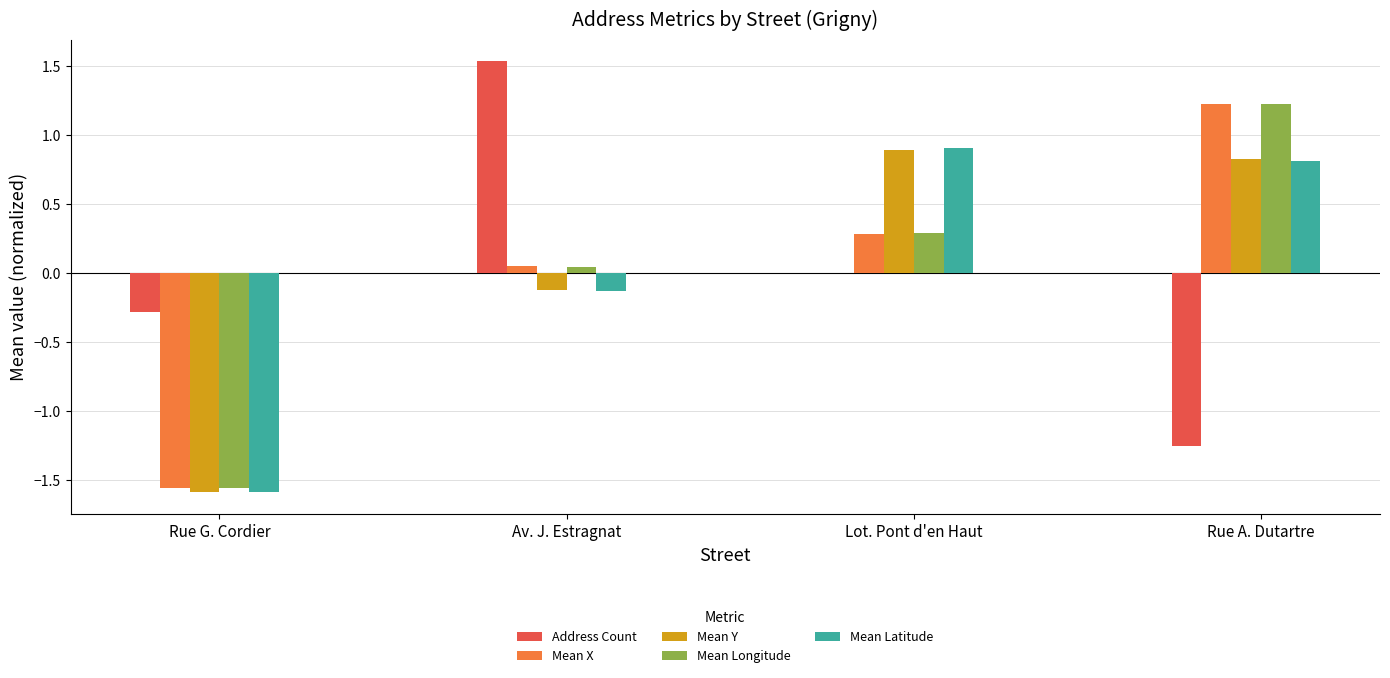

How many data points in Mean Longitude are above 0?

3